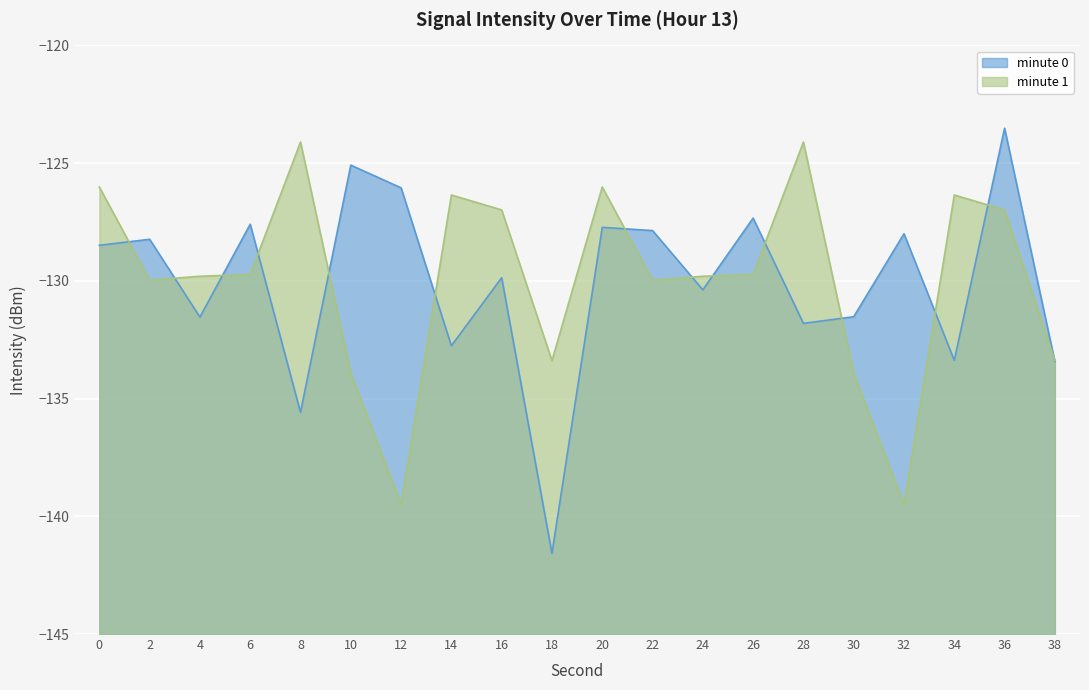

Does the chart display data point markers on the line(s)?

No